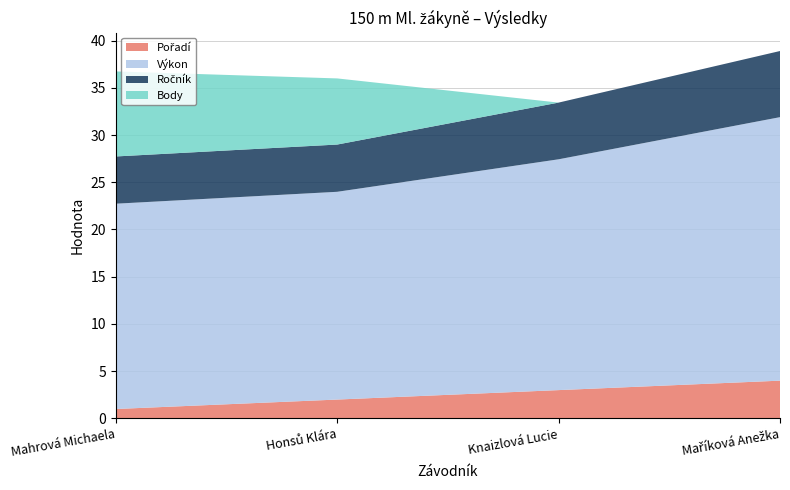

Reading right to left, extract all data points from this chart.

Pořadí: Maříková Anežka=4.0	Knaizlová Lucie=3.0	Honsů Klára=2.0	Mahrová Michaela=1.0
Výkon: Maříková Anežka=27.9	Knaizlová Lucie=24.4	Honsů Klára=22.0	Mahrová Michaela=21.7
Ročník: Maříková Anežka=7.0	Knaizlová Lucie=6.0	Honsů Klára=5.0	Mahrová Michaela=5.0
Body: Maříková Anežka=0.0	Knaizlová Lucie=0.0	Honsů Klára=7.0	Mahrová Michaela=9.0